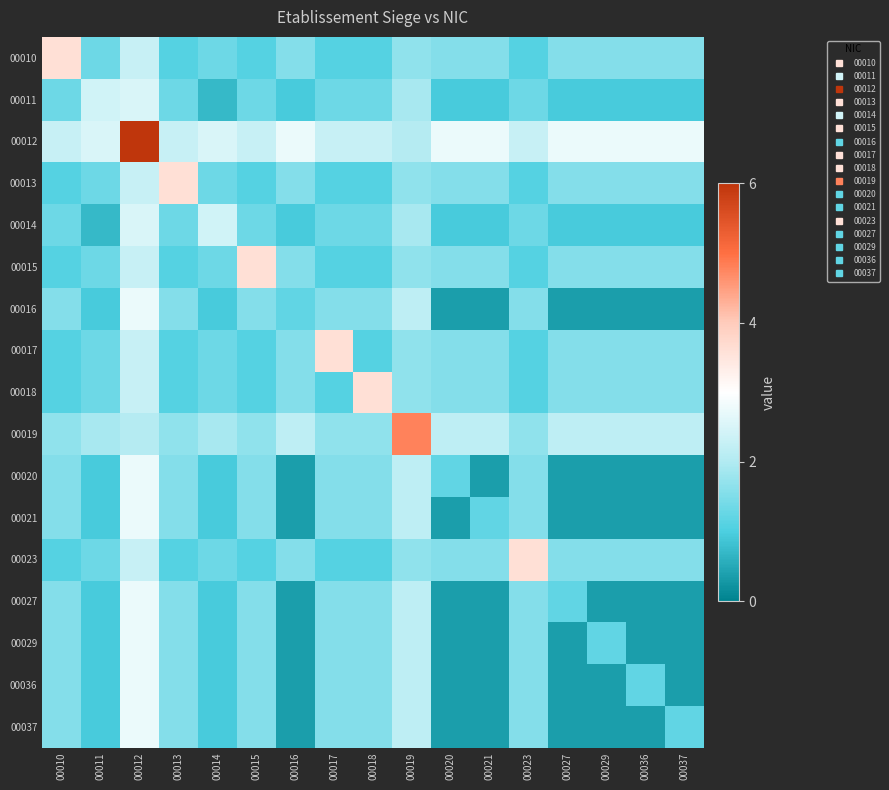

Reading left to right, what are all the values shown in this chart?

00010: 00010=3.6	00011=1.3	00012=2.3	00013=1.1	00014=1.3	00015=1.1	00016=1.6	00017=1.1	00018=1.1	00019=1.7	00020=1.6	00021=1.6	00023=1.1	00027=1.6	00029=1.6	00036=1.6	00037=1.6
00011: 00010=1.3	00011=2.4	00012=2.5	00013=1.3	00014=0.7	00015=1.3	00016=1.0	00017=1.3	00018=1.3	00019=1.9	00020=1.0	00021=1.0	00023=1.3	00027=1.0	00029=1.0	00036=1.0	00037=1.0
00012: 00010=2.3	00011=2.5	00012=6.0	00013=2.3	00014=2.5	00015=2.3	00016=2.8	00017=2.3	00018=2.3	00019=2.0	00020=2.8	00021=2.8	00023=2.3	00027=2.8	00029=2.8	00036=2.8	00037=2.8
00013: 00010=1.1	00011=1.3	00012=2.3	00013=3.6	00014=1.3	00015=1.1	00016=1.6	00017=1.1	00018=1.1	00019=1.7	00020=1.6	00021=1.6	00023=1.1	00027=1.6	00029=1.6	00036=1.6	00037=1.6
00014: 00010=1.3	00011=0.7	00012=2.5	00013=1.3	00014=2.4	00015=1.3	00016=1.0	00017=1.3	00018=1.3	00019=1.9	00020=1.0	00021=1.0	00023=1.3	00027=1.0	00029=1.0	00036=1.0	00037=1.0
00015: 00010=1.1	00011=1.3	00012=2.3	00013=1.1	00014=1.3	00015=3.6	00016=1.6	00017=1.1	00018=1.1	00019=1.7	00020=1.6	00021=1.6	00023=1.1	00027=1.6	00029=1.6	00036=1.6	00037=1.6
00016: 00010=1.6	00011=1.0	00012=2.8	00013=1.6	00014=1.0	00015=1.6	00016=1.2	00017=1.6	00018=1.6	00019=2.2	00020=0.4	00021=0.4	00023=1.6	00027=0.4	00029=0.4	00036=0.4	00037=0.4
00017: 00010=1.1	00011=1.3	00012=2.3	00013=1.1	00014=1.3	00015=1.1	00016=1.6	00017=3.6	00018=1.1	00019=1.7	00020=1.6	00021=1.6	00023=1.1	00027=1.6	00029=1.6	00036=1.6	00037=1.6
00018: 00010=1.1	00011=1.3	00012=2.3	00013=1.1	00014=1.3	00015=1.1	00016=1.6	00017=1.1	00018=3.6	00019=1.7	00020=1.6	00021=1.6	00023=1.1	00027=1.6	00029=1.6	00036=1.6	00037=1.6
00019: 00010=1.7	00011=1.9	00012=2.0	00013=1.7	00014=1.9	00015=1.7	00016=2.2	00017=1.7	00018=1.7	00019=4.8	00020=2.2	00021=2.2	00023=1.7	00027=2.2	00029=2.2	00036=2.2	00037=2.2
00020: 00010=1.6	00011=1.0	00012=2.8	00013=1.6	00014=1.0	00015=1.6	00016=0.4	00017=1.6	00018=1.6	00019=2.2	00020=1.2	00021=0.4	00023=1.6	00027=0.4	00029=0.4	00036=0.4	00037=0.4
00021: 00010=1.6	00011=1.0	00012=2.8	00013=1.6	00014=1.0	00015=1.6	00016=0.4	00017=1.6	00018=1.6	00019=2.2	00020=0.4	00021=1.2	00023=1.6	00027=0.4	00029=0.4	00036=0.4	00037=0.4
00023: 00010=1.1	00011=1.3	00012=2.3	00013=1.1	00014=1.3	00015=1.1	00016=1.6	00017=1.1	00018=1.1	00019=1.7	00020=1.6	00021=1.6	00023=3.6	00027=1.6	00029=1.6	00036=1.6	00037=1.6
00027: 00010=1.6	00011=1.0	00012=2.8	00013=1.6	00014=1.0	00015=1.6	00016=0.4	00017=1.6	00018=1.6	00019=2.2	00020=0.4	00021=0.4	00023=1.6	00027=1.2	00029=0.4	00036=0.4	00037=0.4
00029: 00010=1.6	00011=1.0	00012=2.8	00013=1.6	00014=1.0	00015=1.6	00016=0.4	00017=1.6	00018=1.6	00019=2.2	00020=0.4	00021=0.4	00023=1.6	00027=0.4	00029=1.2	00036=0.4	00037=0.4
00036: 00010=1.6	00011=1.0	00012=2.8	00013=1.6	00014=1.0	00015=1.6	00016=0.4	00017=1.6	00018=1.6	00019=2.2	00020=0.4	00021=0.4	00023=1.6	00027=0.4	00029=0.4	00036=1.2	00037=0.4
00037: 00010=1.6	00011=1.0	00012=2.8	00013=1.6	00014=1.0	00015=1.6	00016=0.4	00017=1.6	00018=1.6	00019=2.2	00020=0.4	00021=0.4	00023=1.6	00027=0.4	00029=0.4	00036=0.4	00037=1.2